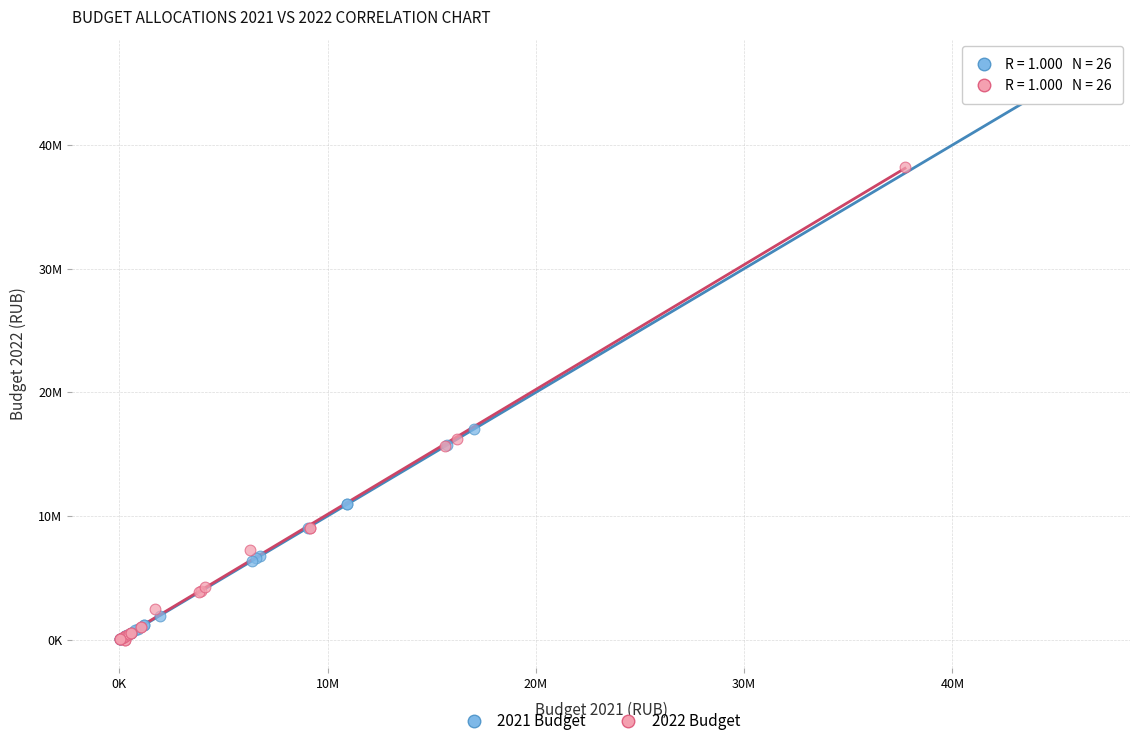

Which series contains the highest Y value?

2021 Budget